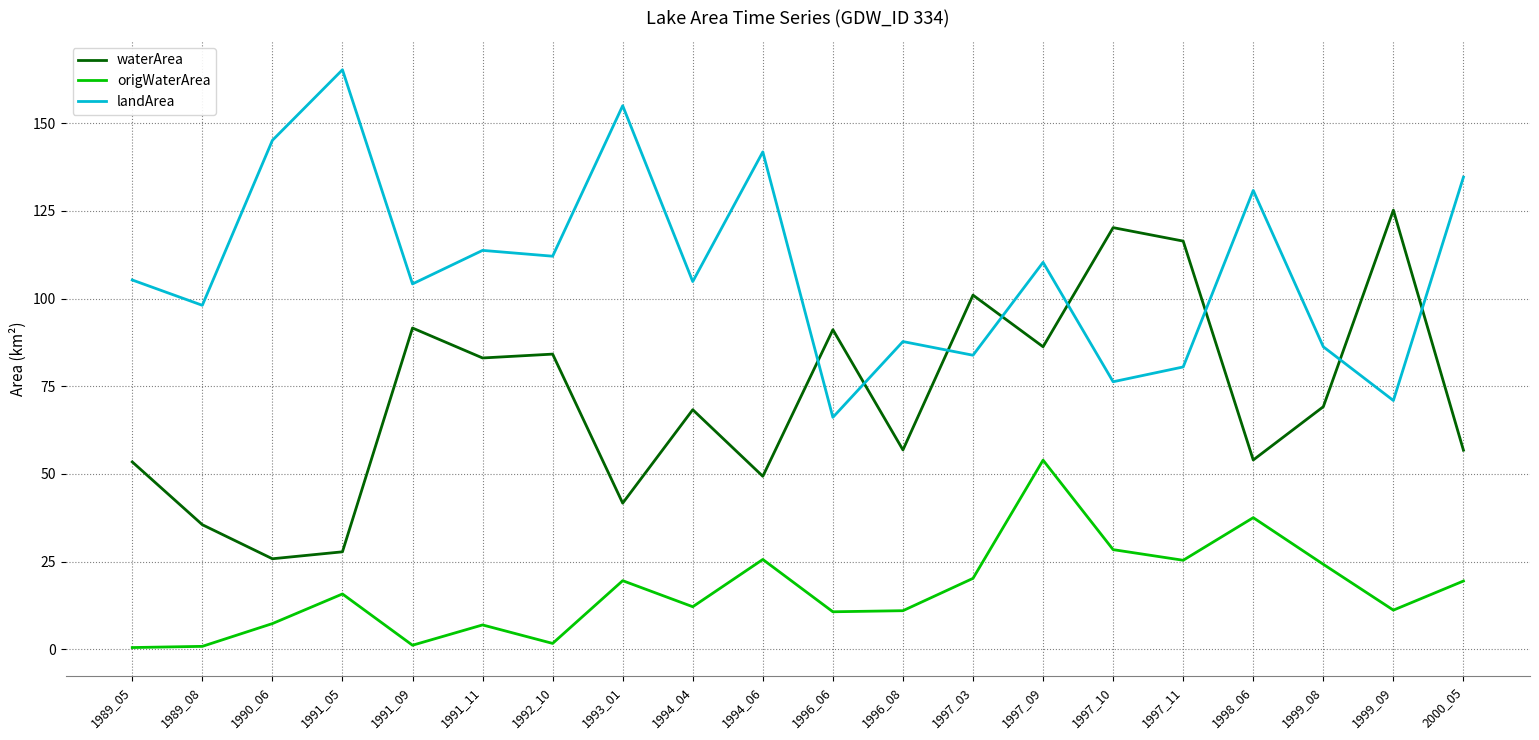

Where is the first local minimum for waterArea?

1990_06